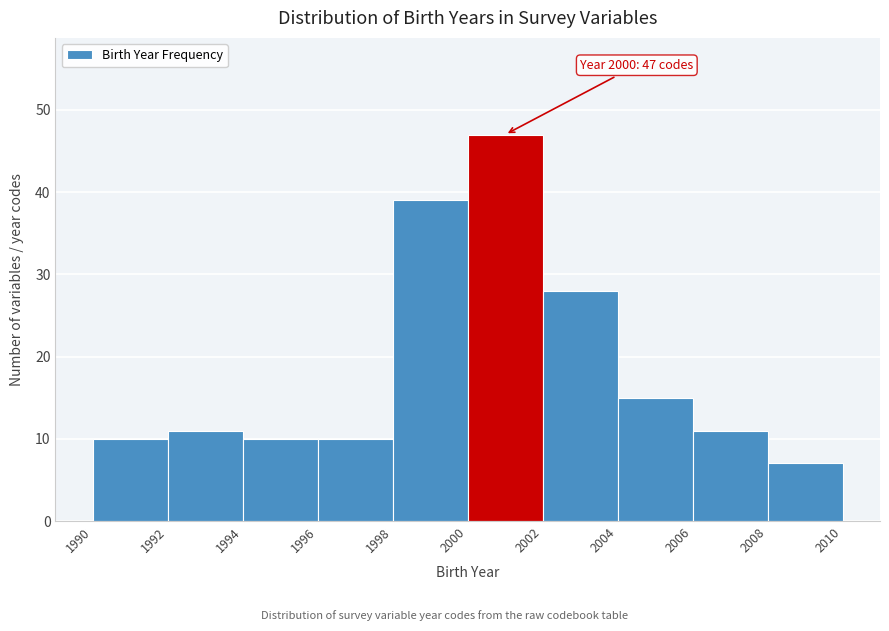

Which range on the x-axis has the tallest bar?

2000 to 2002